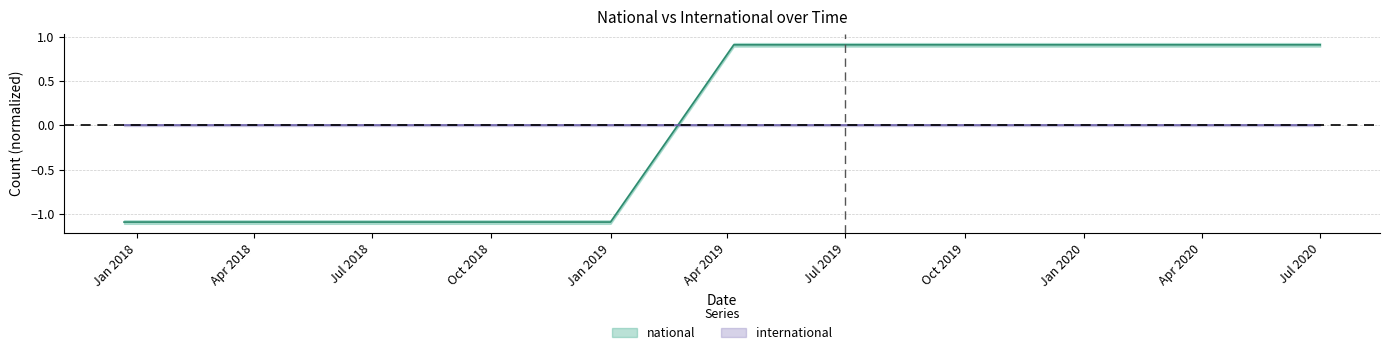

Is it true that the value at Jan 2020 is 0.3?

False